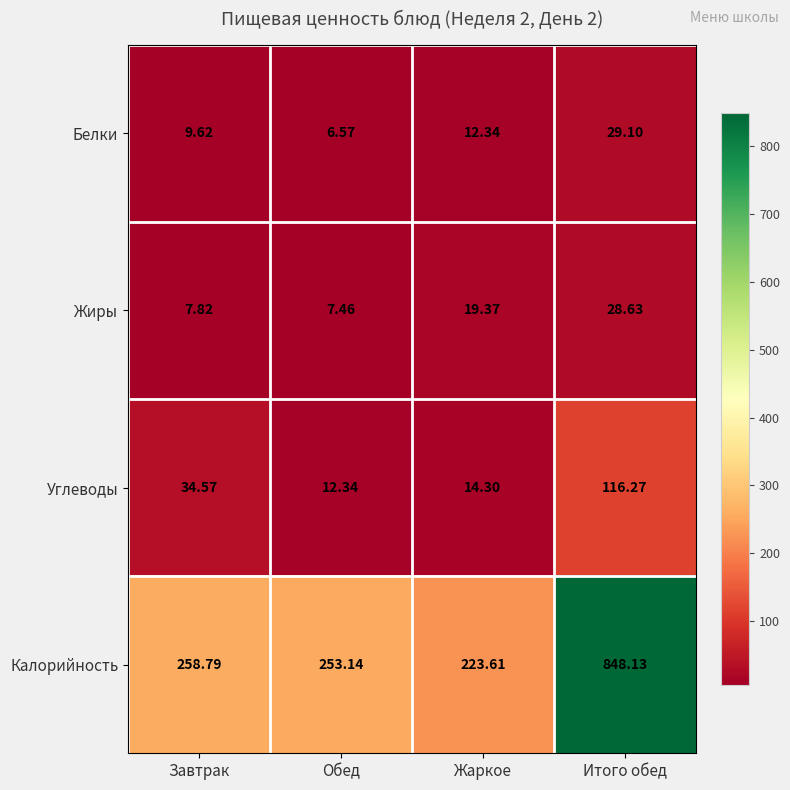

List the labels in order of Жиры value, smallest first.

Обед, Завтрак, Жаркое, Итого обед